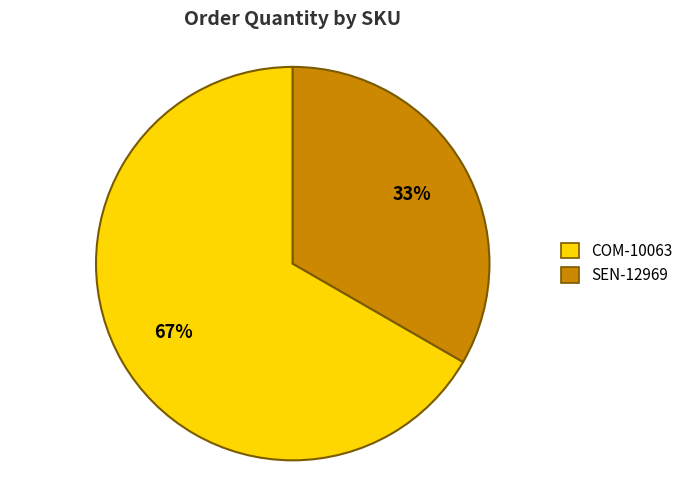

Is the sum of SEN-12969 and COM-10063 greater than half?

Yes